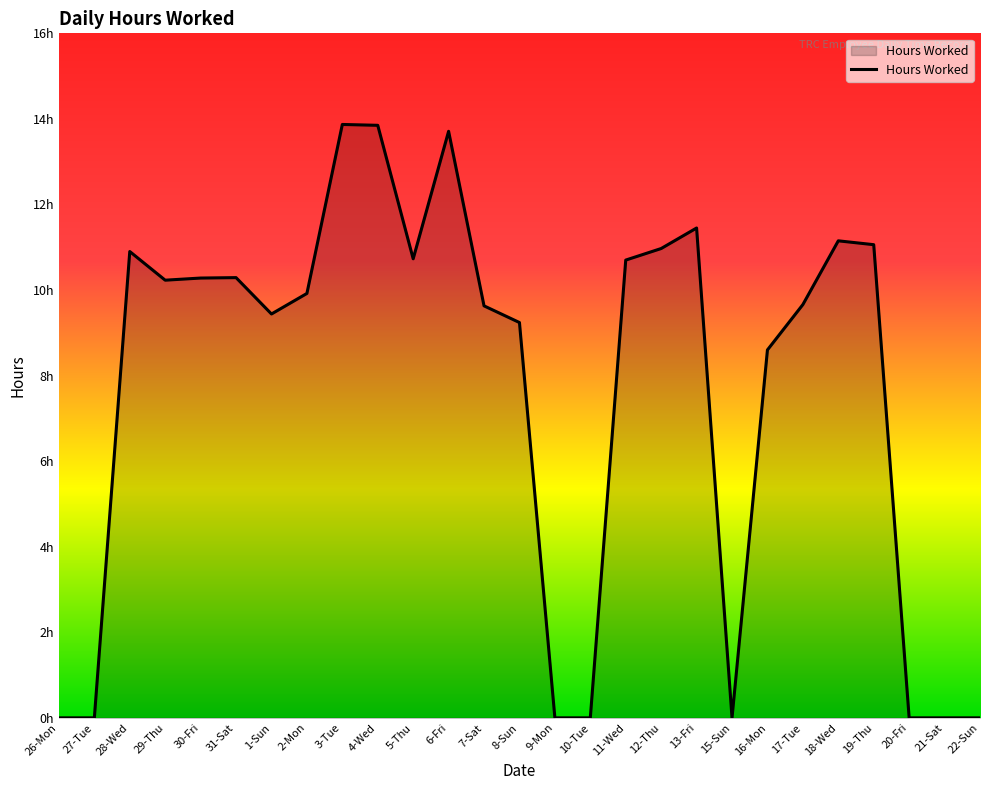

How many interior local peaks (higher than both neighbors) does the data have?

6